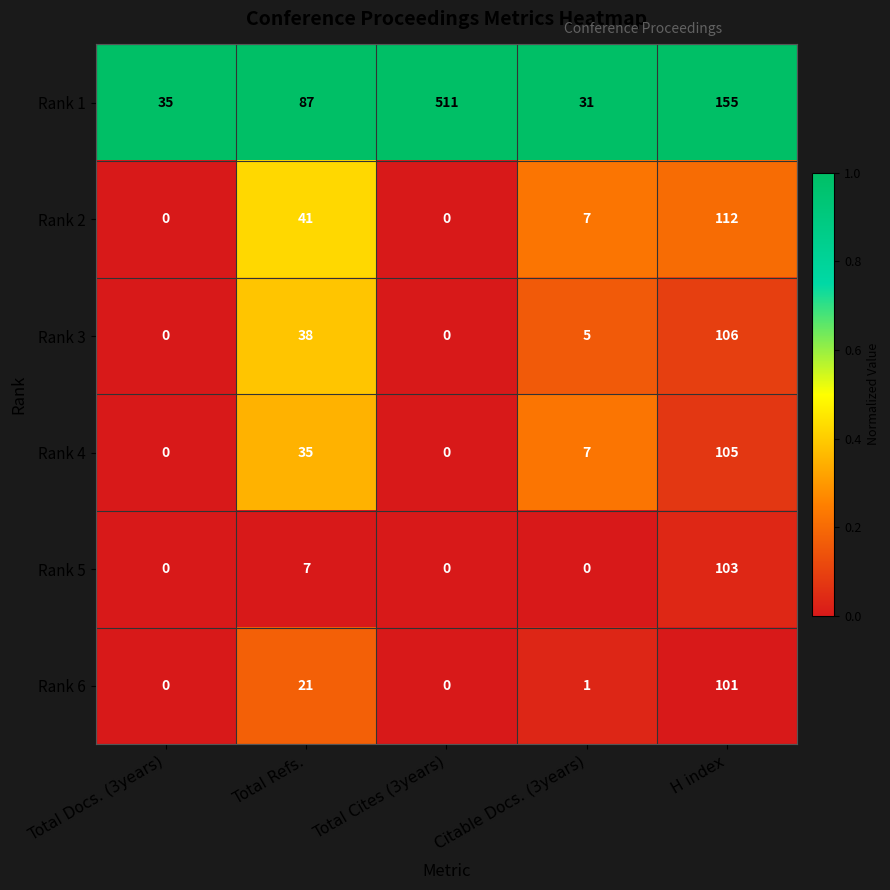

Is it true that Rank 6 equals 0 at Citable Docs. (3years)?

False